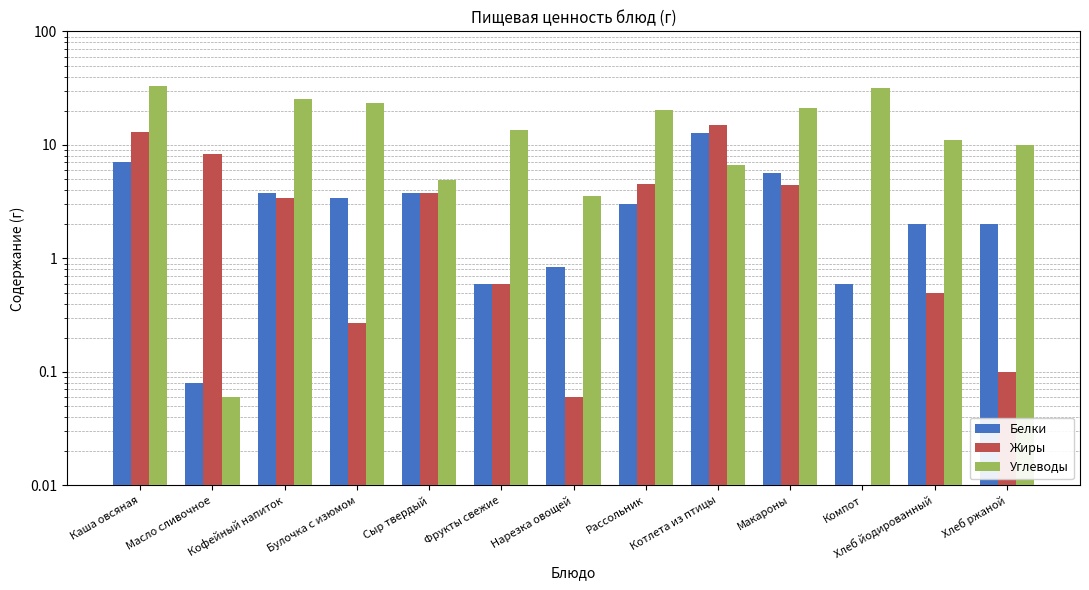

Read the Углеводы value at Макароны.

21.0